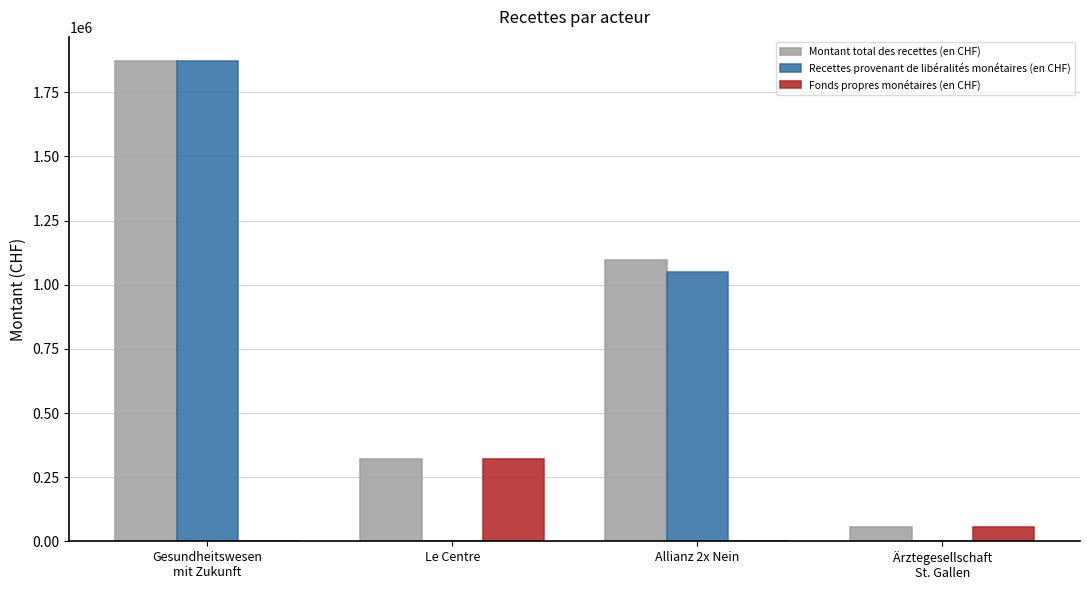

What is the difference between the Recettes provenant de libéralités monétaires (en CHF) values at Ärztegesellschaft
St. Gallen and Gesundheitswesen
mit Zukunft?

1872589.2